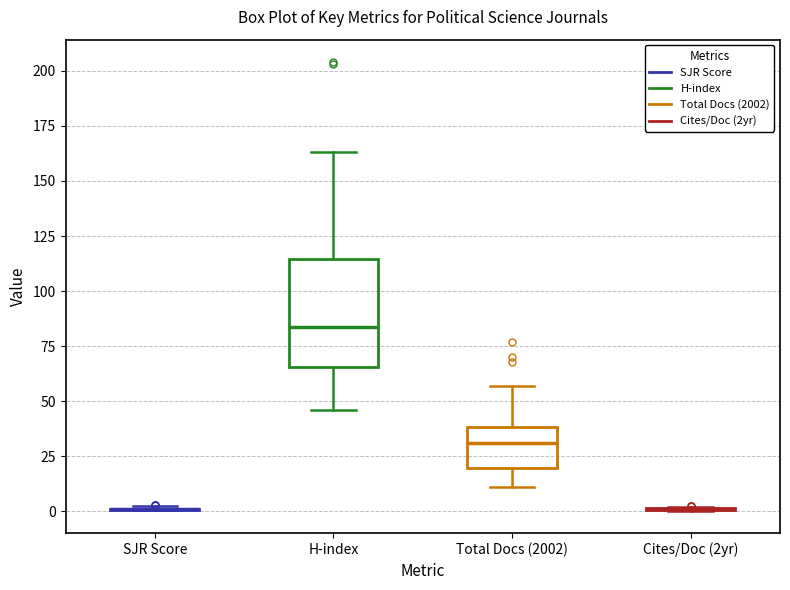

Reading left to right, transcribe this box plot: for each box, give where its median line is, the range the box spans, and where its two whiskers end, as read against the y-axis. The values are not printed on the chart, so give them approximately, as read against the axis.

SJR Score: box collapsed to a line at 0, whiskers 0 to 0
H-index: median 85, box 65 to 115, whiskers 45 to 165
Total Docs (2002): median 30, box 20 to 40, whiskers 10 to 55
Cites/Doc (2yr): box collapsed to a line at 0, whiskers 0 to 0